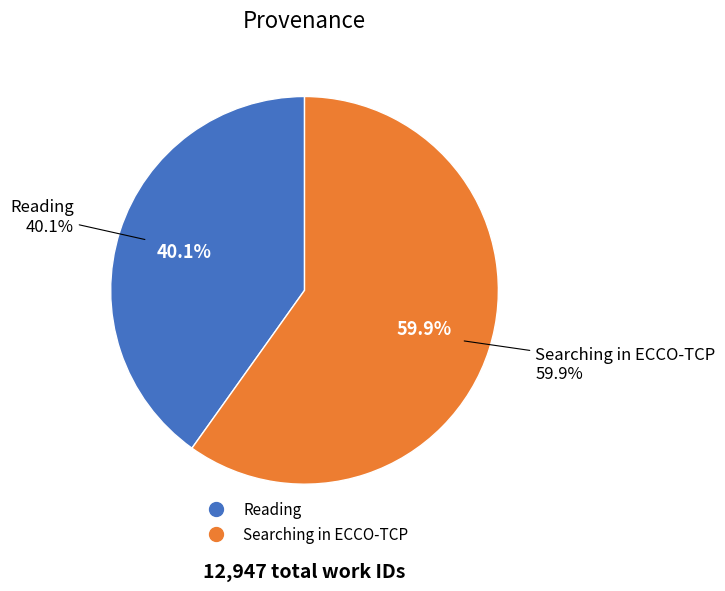

Count the number of slices in the pie.

2